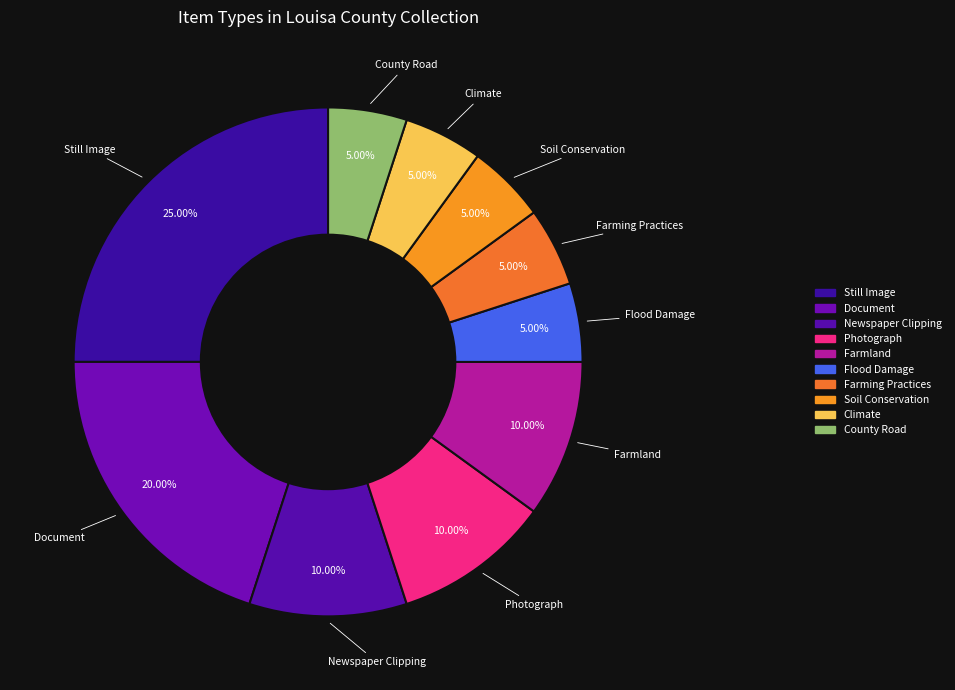

How many slices are in this pie chart?

10